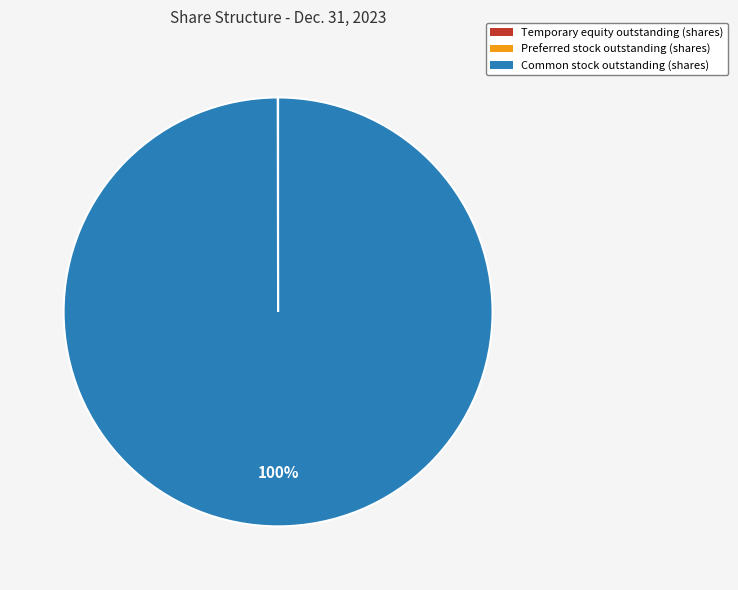

To the nearest percent, what percentage of the pie is Common stock outstanding (shares)?

100%